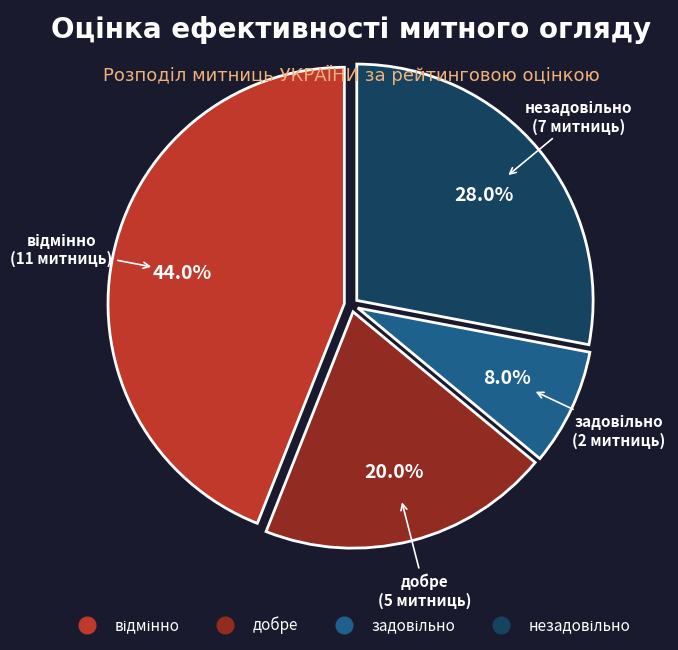

How much of the chart is everything except добре?

80.0%